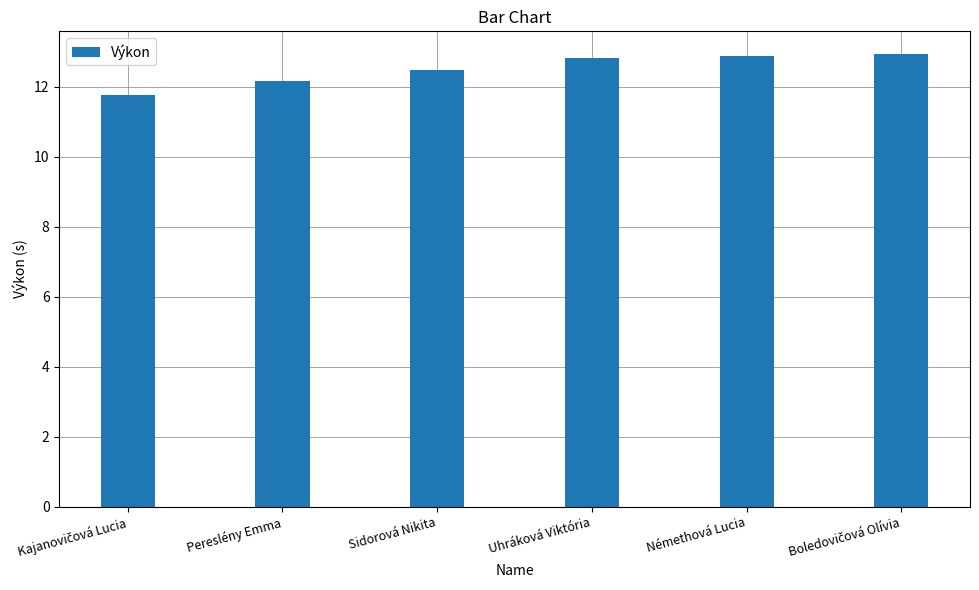

Does the chart contain any negative values?

No